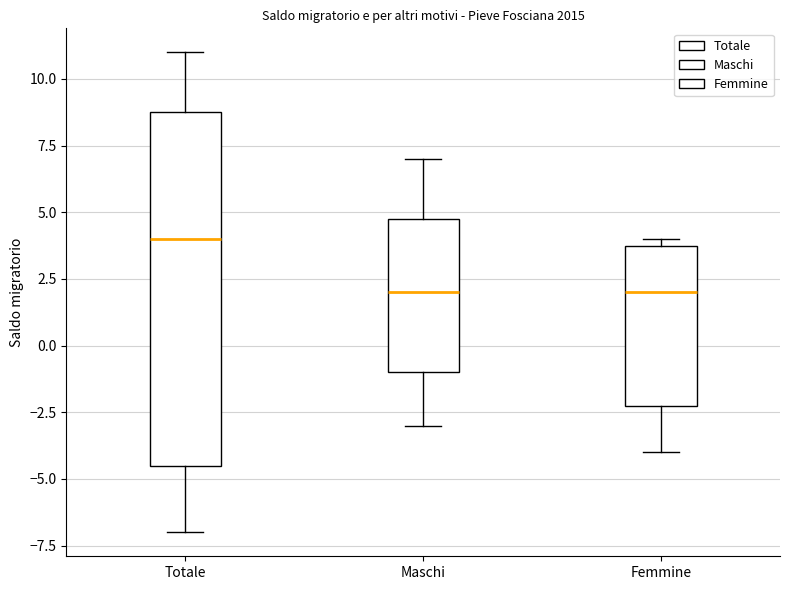

Comparing the boxes themselves (not the whiskers), which one is the tallest?

Totale